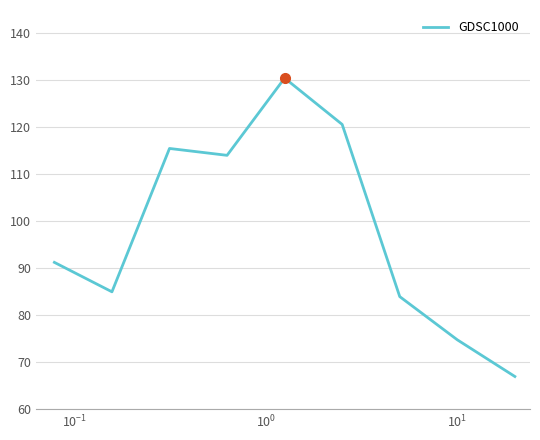

What is the minimum value shown in the chart?

66.8